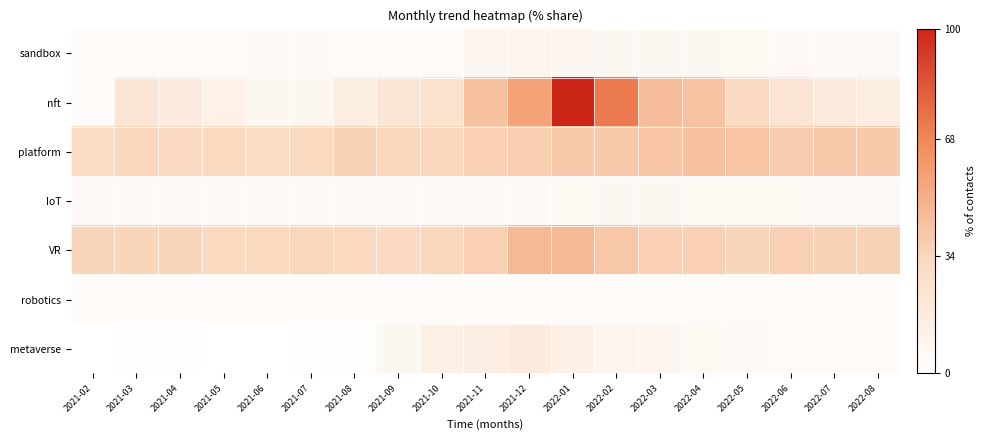

At which category is the sum across all series the highest?

2022-01